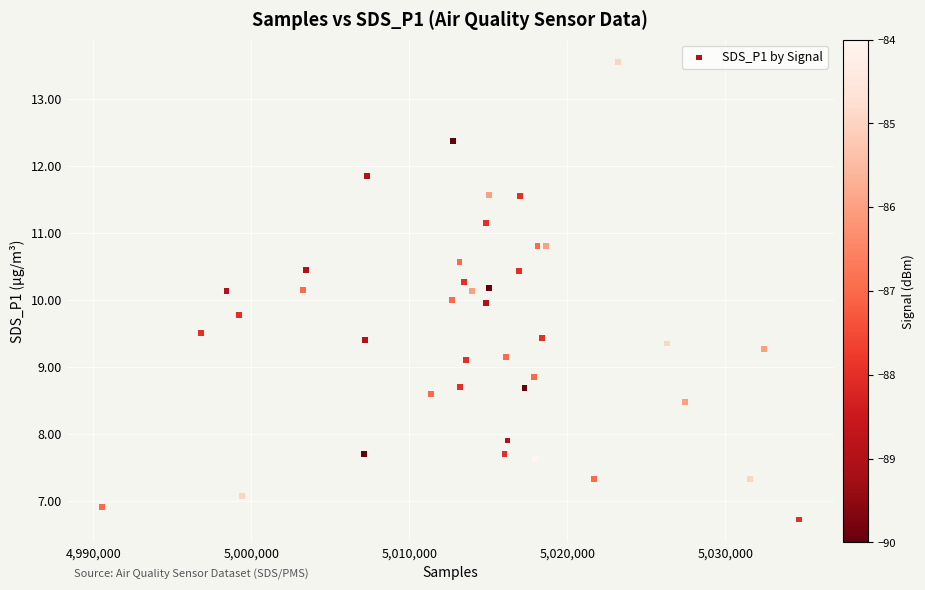

What is the range of Y values (max minus min)?

6.8